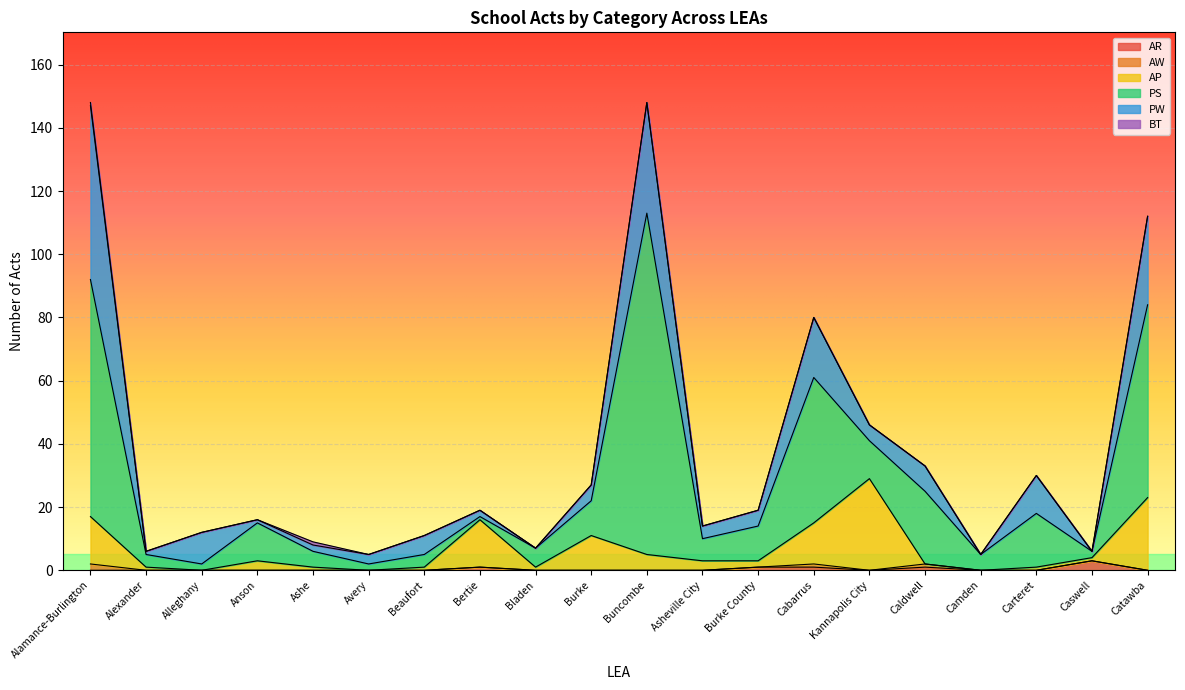

In PS, how many points are higher than both neighbors (excluding endpoints)?

6